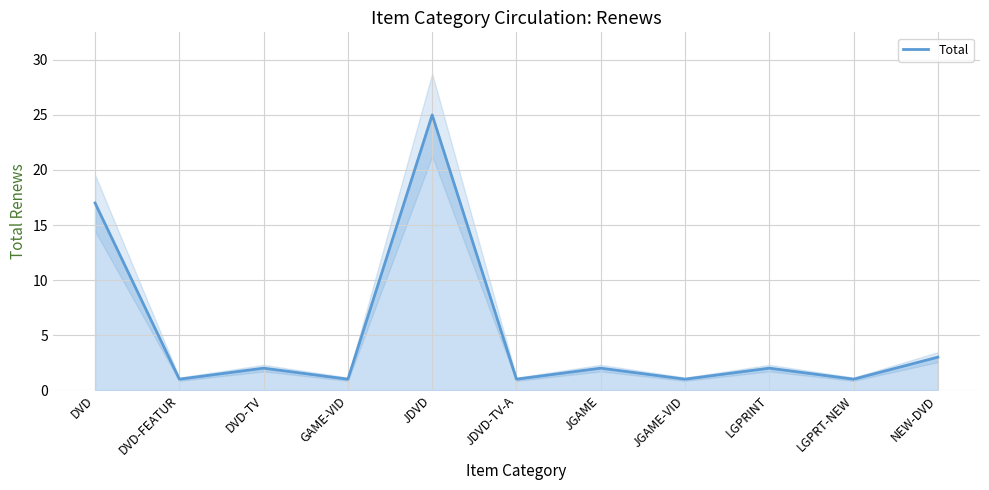

Where is the data nearest to the value 13?

DVD